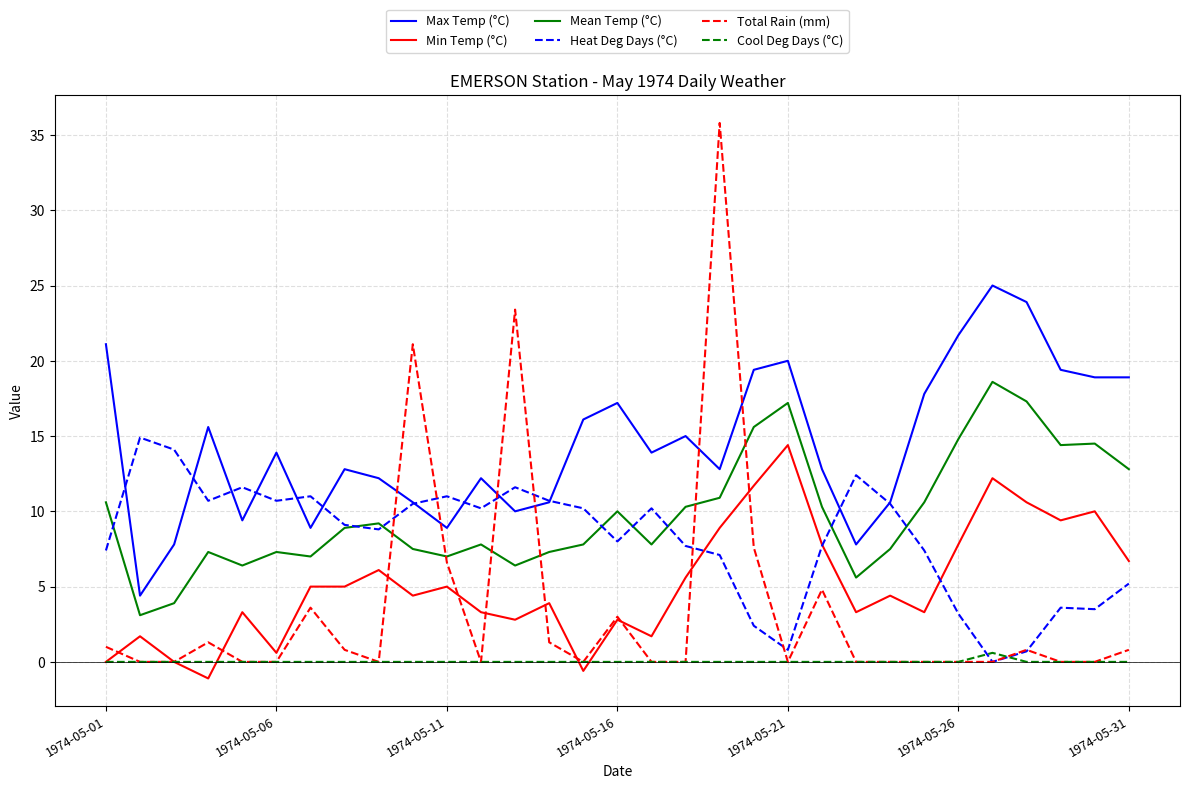

What is the minimum value for Mean Temp (°C)?

3.1